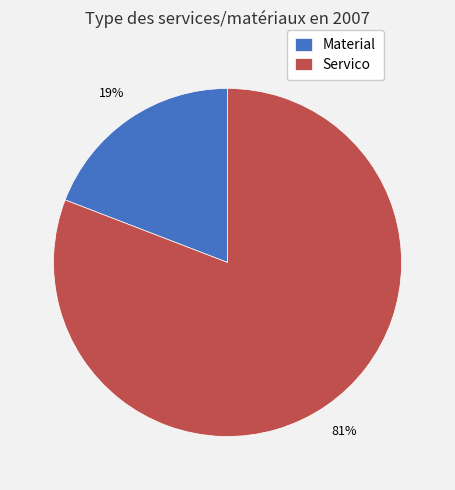

Rank the categories by value from lowest to highest.

Material, Servico